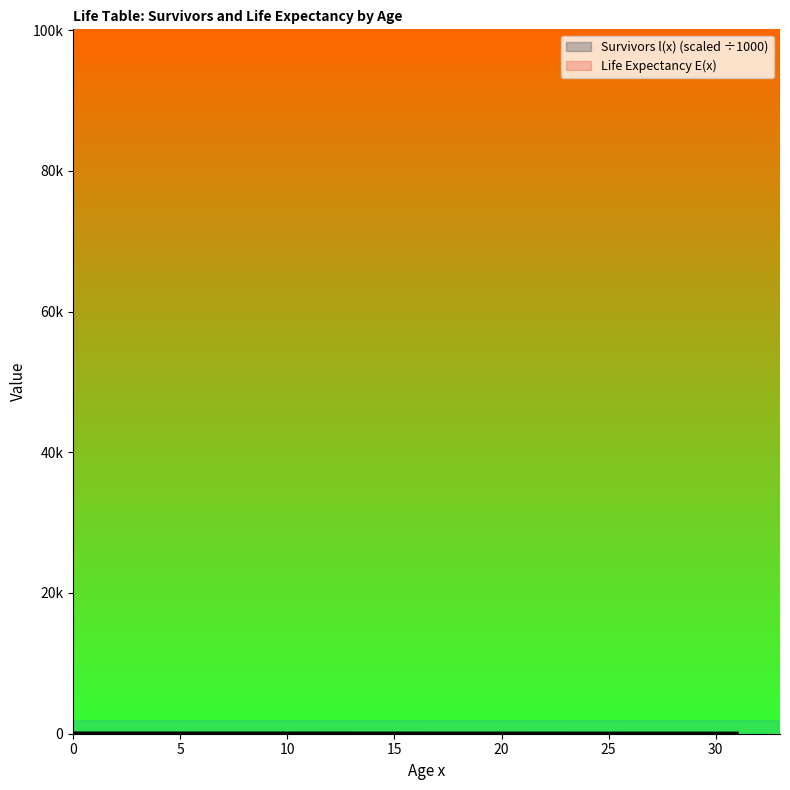

Between 28 and 31, which series saw the biggest shift?

Life Expectancy E(x)